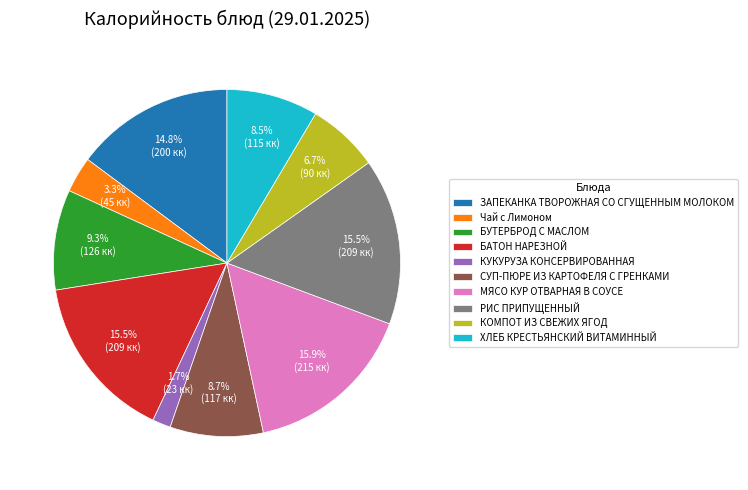

Count the number of slices in the pie.

10